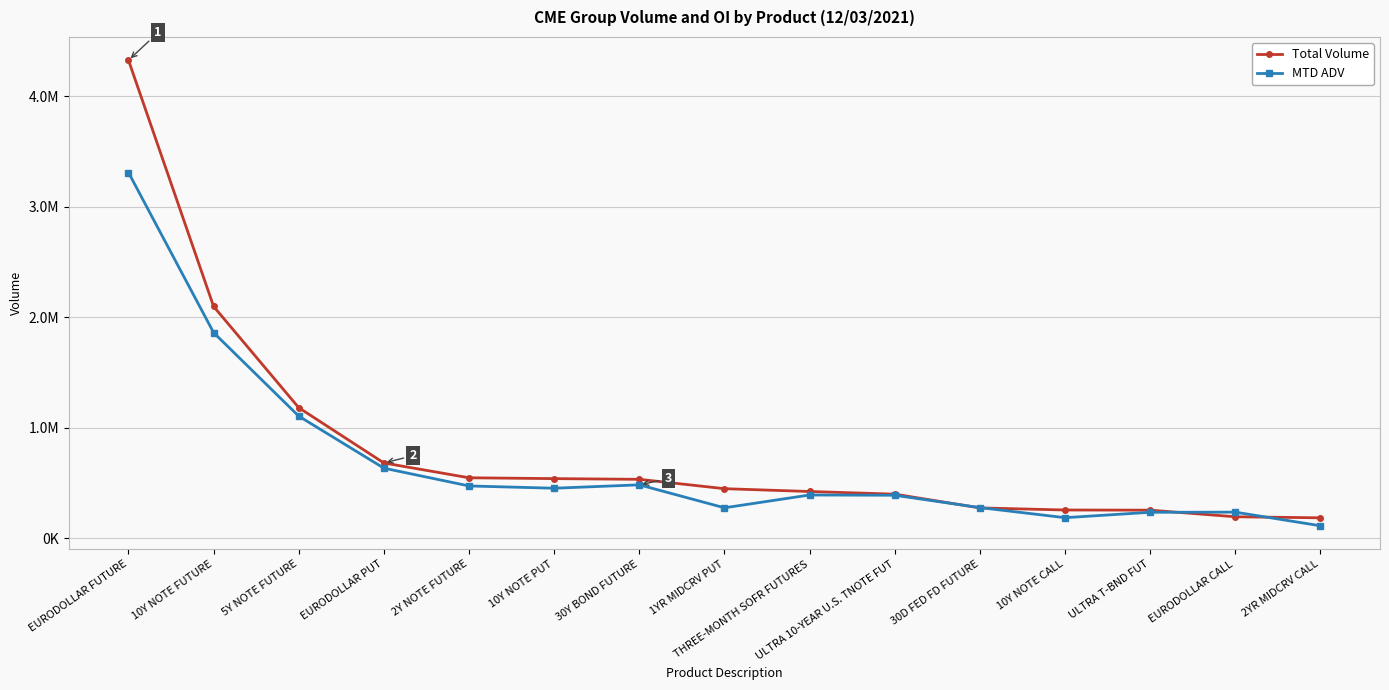

What are all the series names shown in the legend?

Total Volume, MTD ADV